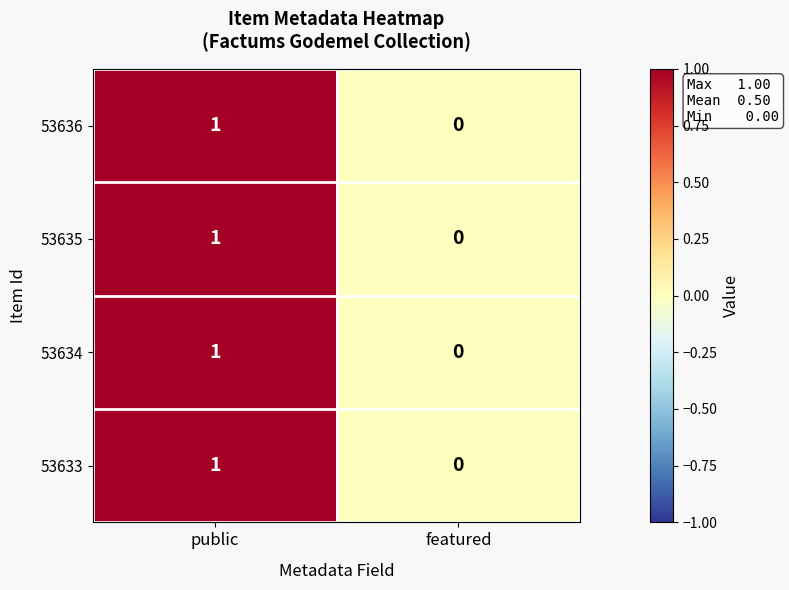

The 53635 series shows 0 at featured. True or false?

True